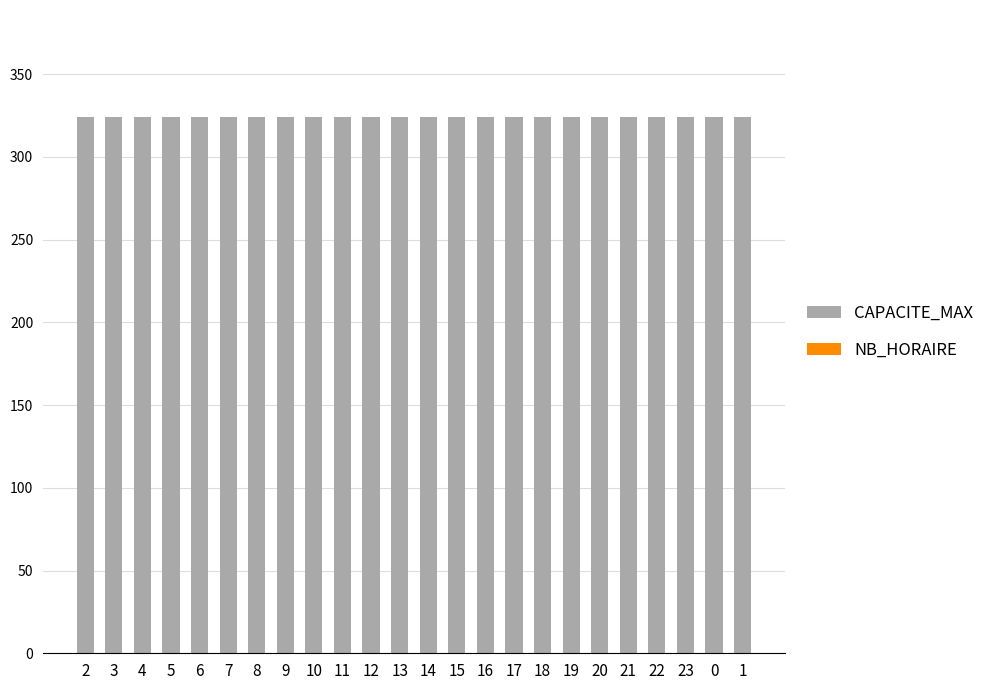

What is the total value across all series at 14?

324